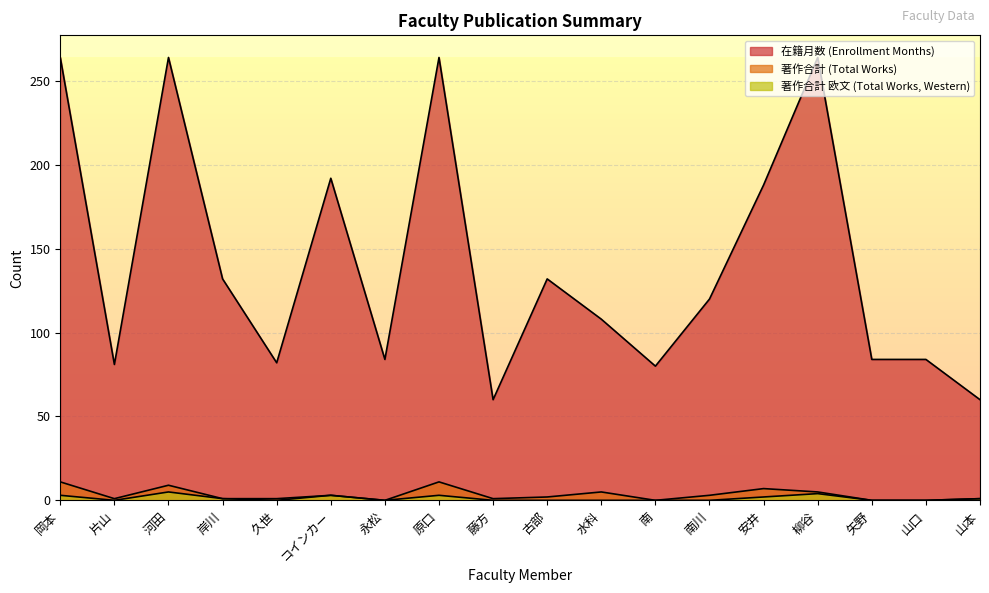

Reading left to right, list all the values displayed in this chart.

在籍月数: 岡本=264	片山=81	河田=264	岸川=132	久世=82	コインカー=192	永松=84	原口=264	藤方=60	古部=132	水科=108	南=80	南川=120	安井=188	柳谷=264	矢野=84	山口=84	山本=60
著作合計: 岡本=11	片山=1	河田=9	岸川=1	久世=1	コインカー=3	永松=0	原口=11	藤方=1	古部=2	水科=5	南=0	南川=3	安井=7	柳谷=5	矢野=0	山口=0	山本=1
著作合計(欧文): 岡本=3	片山=0	河田=5	岸川=1	久世=0	コインカー=3	永松=0	原口=3	藤方=0	古部=0	水科=0	南=0	南川=0	安井=2	柳谷=4	矢野=0	山口=0	山本=1